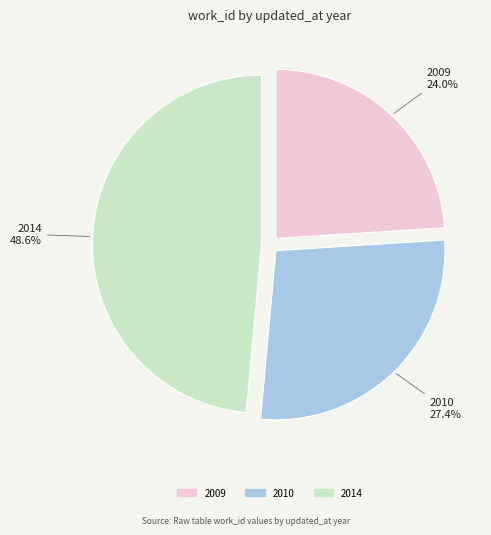

Does any single category account for the majority?

No